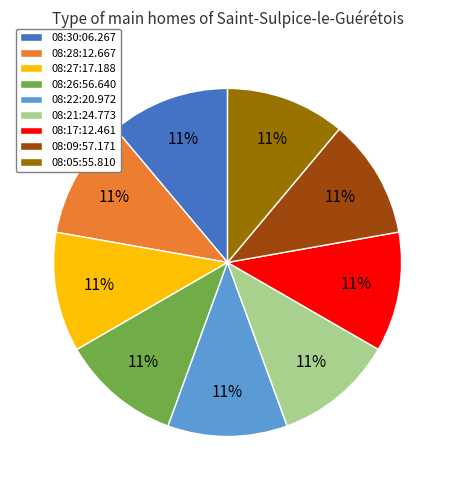

The 08:22:20.972 slice represents 11% of the pie. True or false?

True